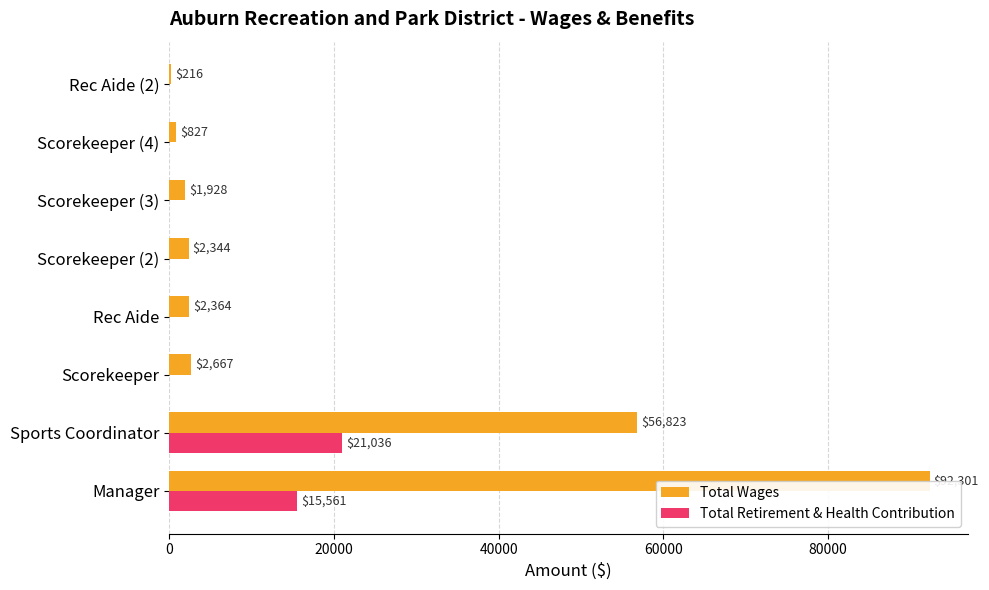

What is the average value of the Total Wages series?

19934